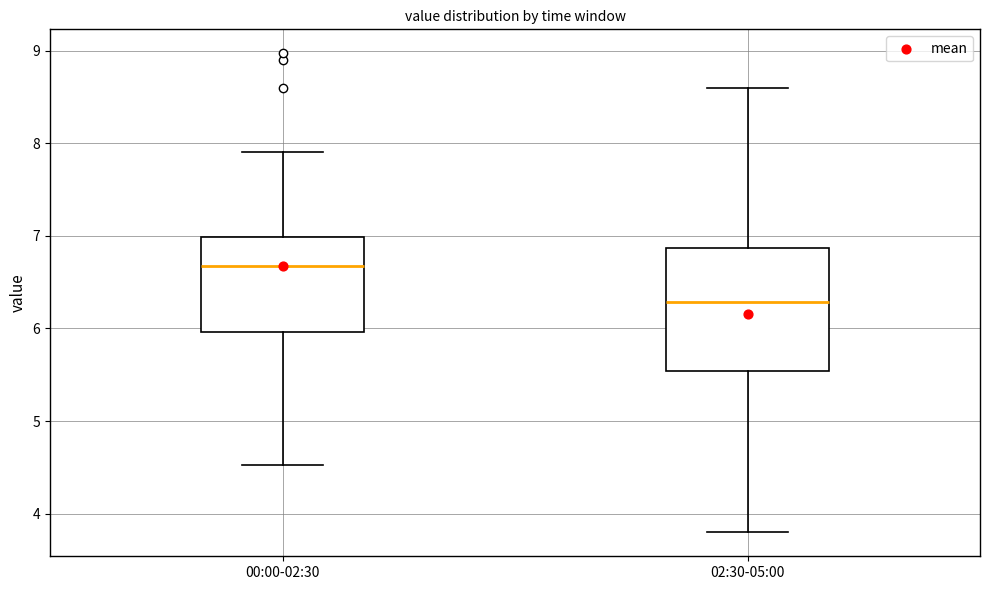

Reading left to right, read every box against the y-axis: the position of its median line, the range the box covers, and the ends of its whiskers. The values are not printed on the chart, so give them approximately, as read against the axis.

00:00-02:30: median 6.7, box 6.0 to 7.0, whiskers 4.5 to 7.9
02:30-05:00: median 6.3, box 5.5 to 6.9, whiskers 3.8 to 8.6